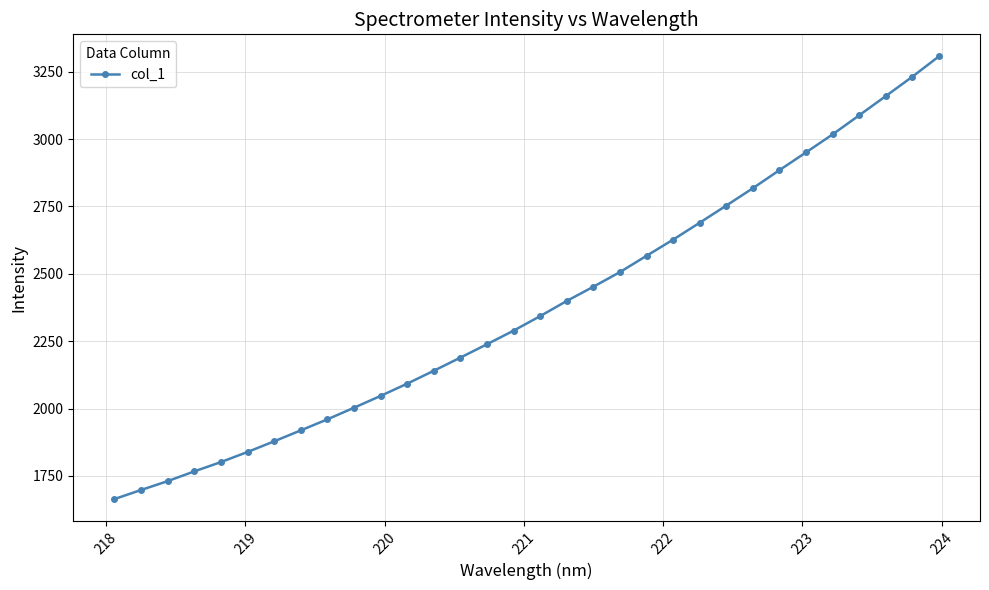

What is the sum of all values?

76049.4